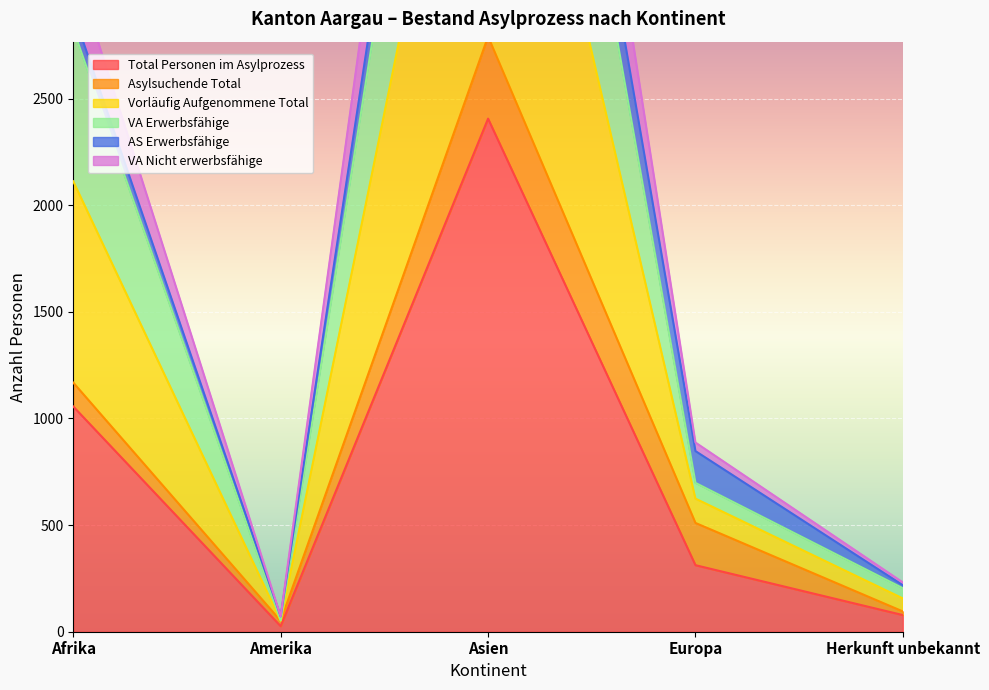

Where is the first local maximum for VA Erwerbsfähige?

Asien